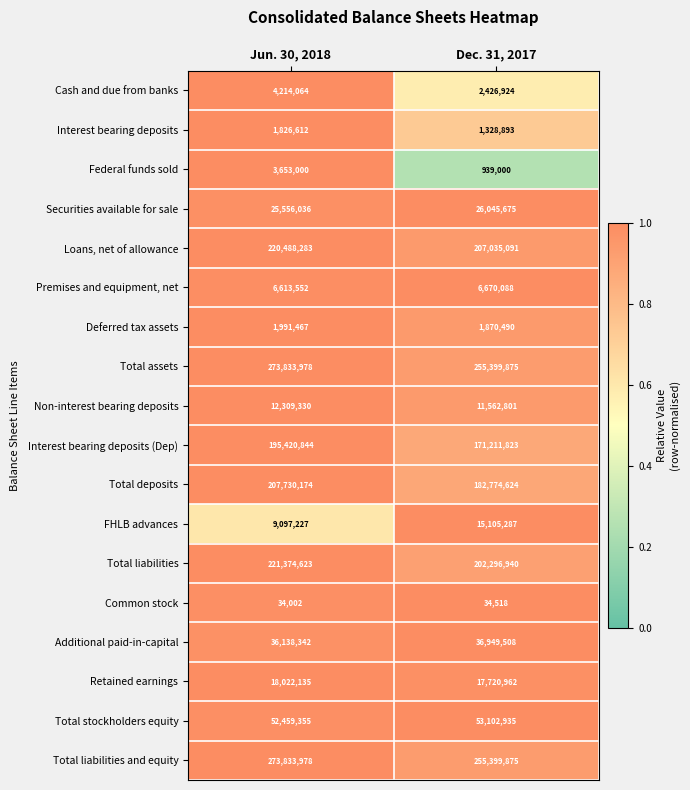

Count the number of data series in this chart.

18